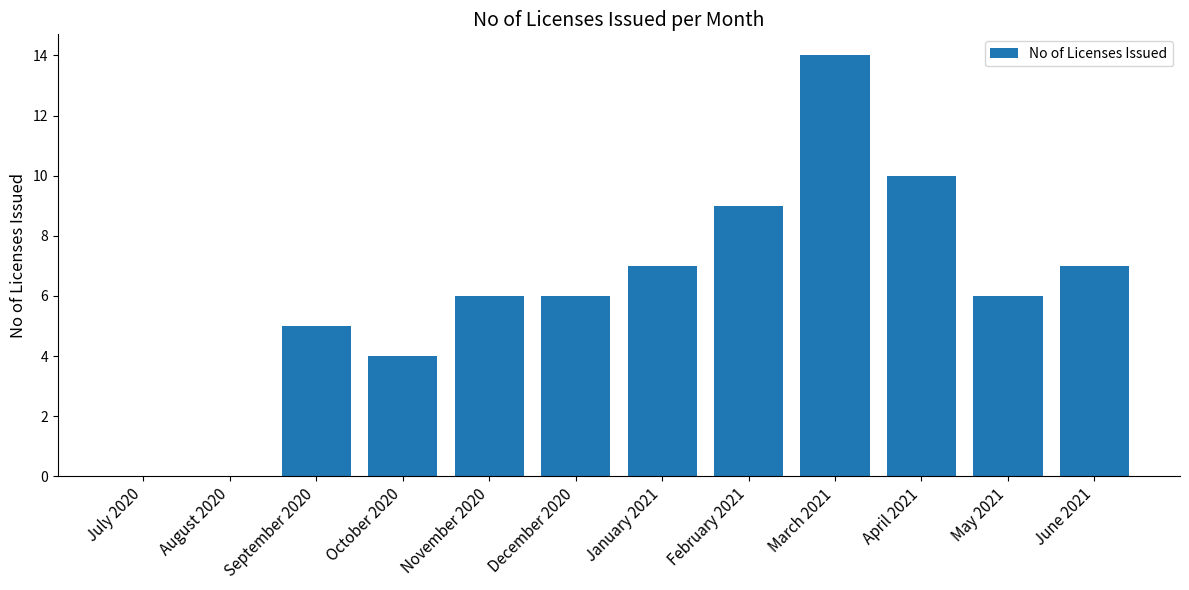

True or false: the data shows -8 at August 2020.

False